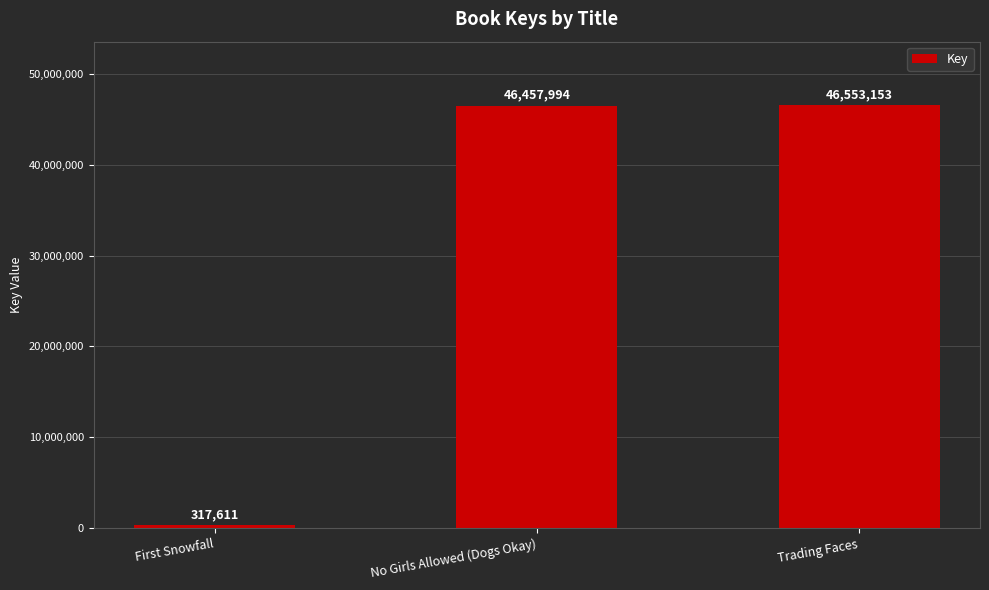

List the labels in order of value, largest first.

Trading Faces, No Girls Allowed (Dogs Okay), First Snowfall